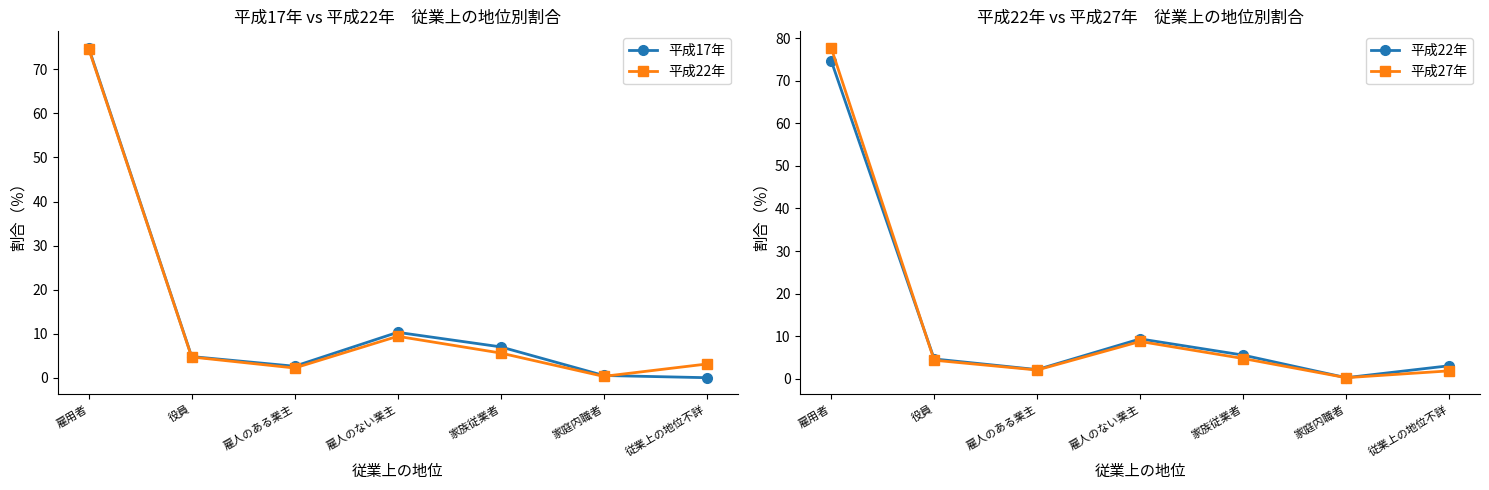

What is the total value across all series at 役員?

13.9